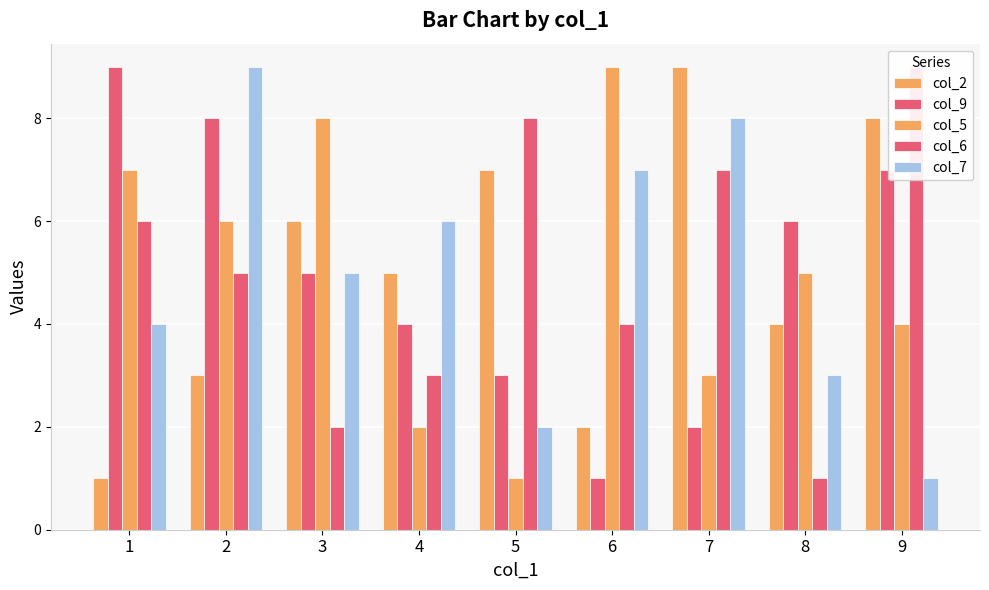

At which category is the sum across all series the highest?

2